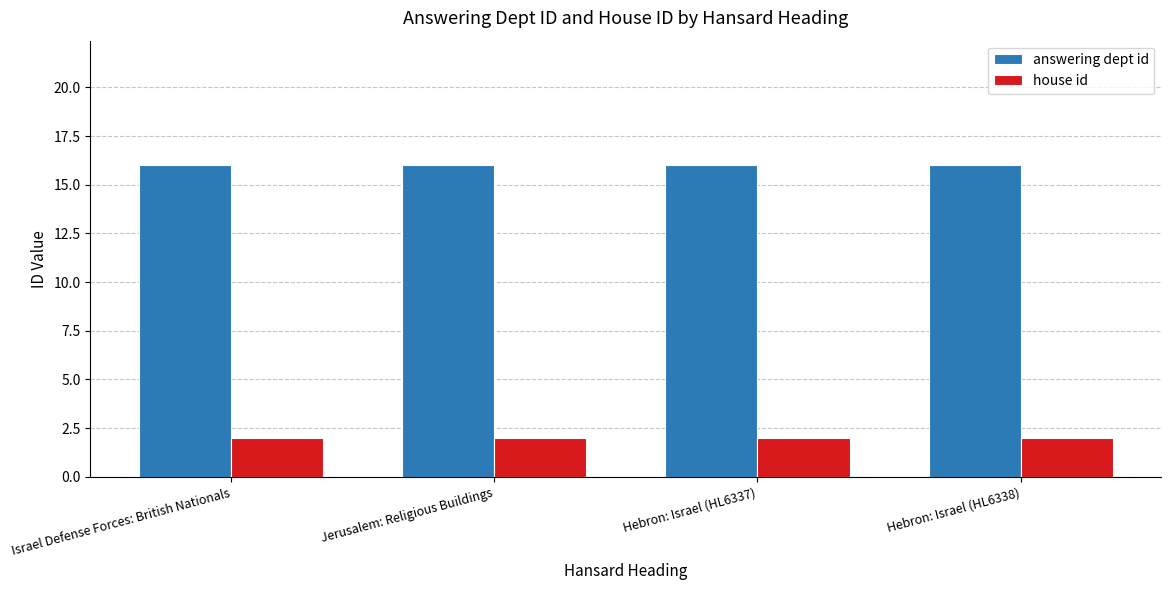

At Hebron: Israel (HL6338), list the series in order from smallest to largest.

house id, answering dept id